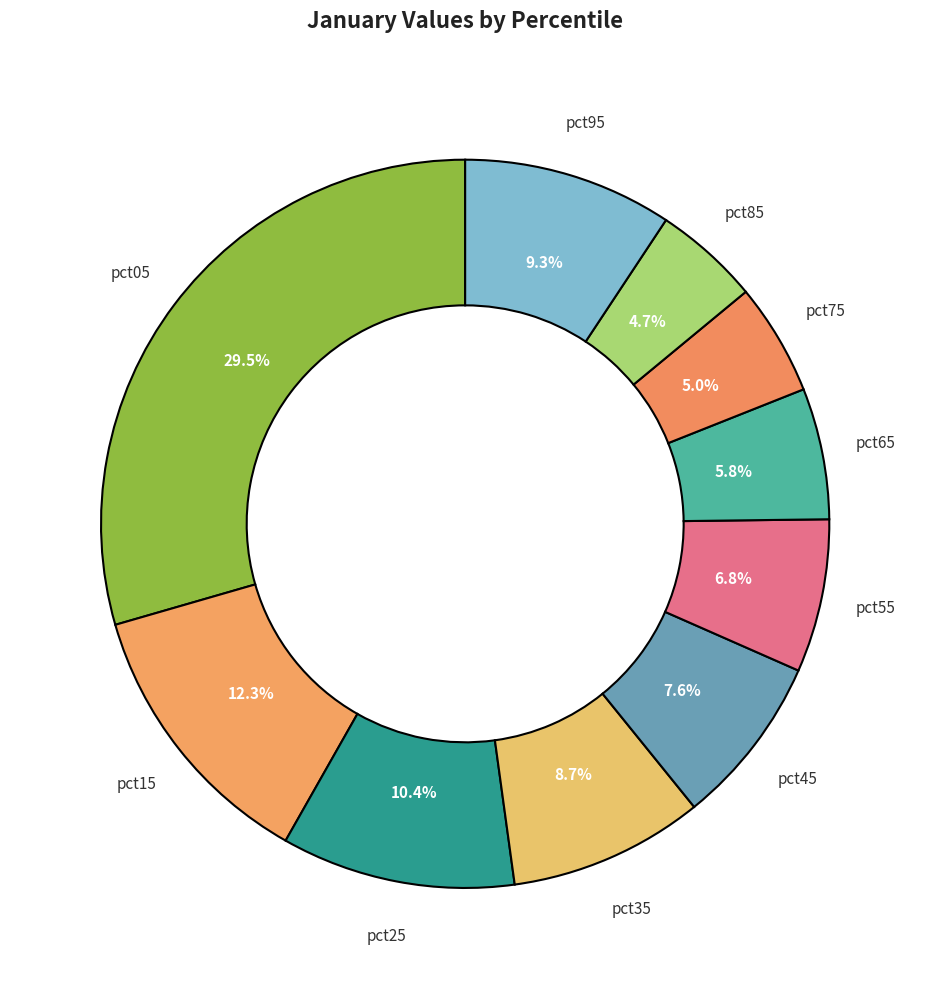

Is there a majority slice in this chart?

No